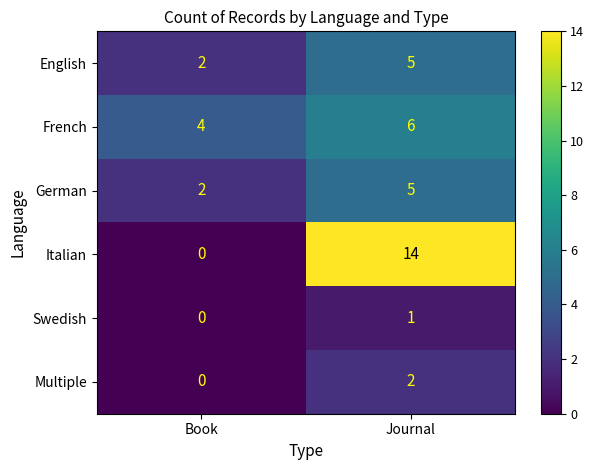

The value of English at Book is 2. True or false?

True